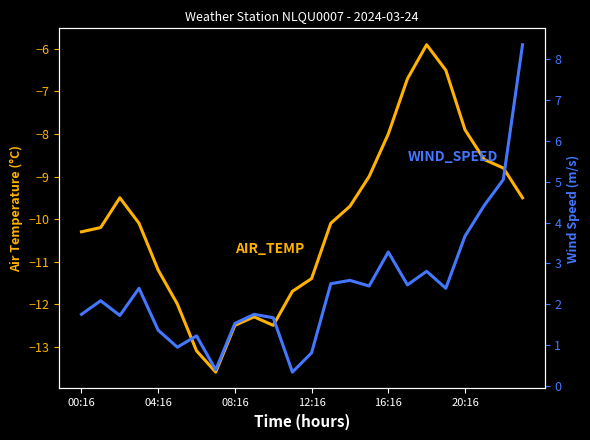

At which category is the sum across all series the highest?

23